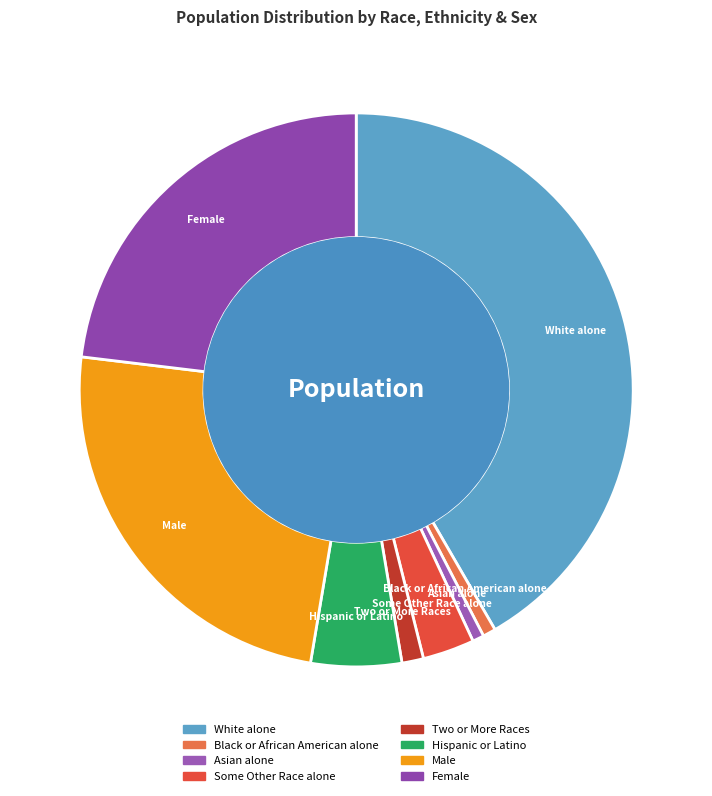

Approximately how many times larger is the value at White alone compared to Asian alone?

62.0